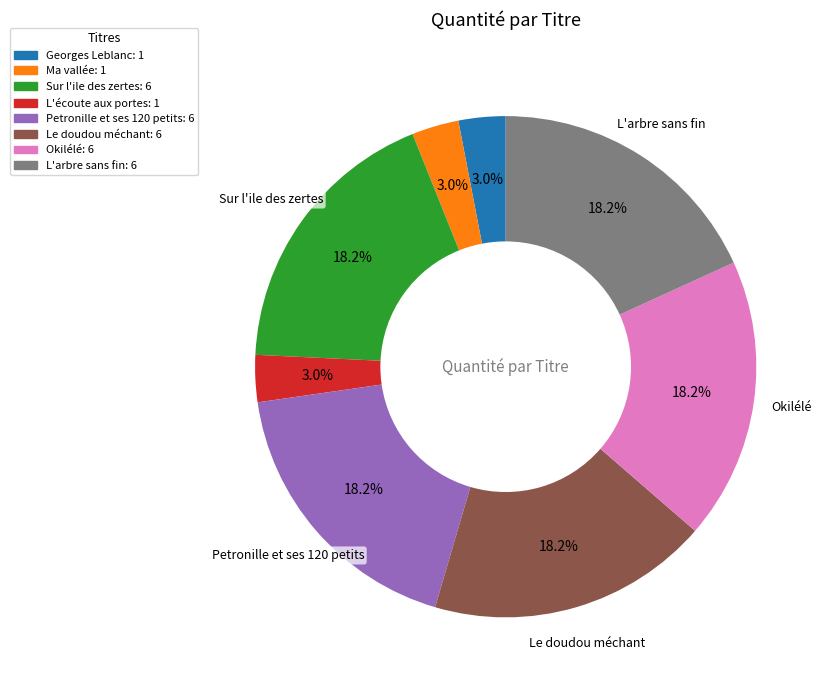

Combined, what portion of the pie is L'écoute aux portes and Sur l'ile des zertes?

21.2%